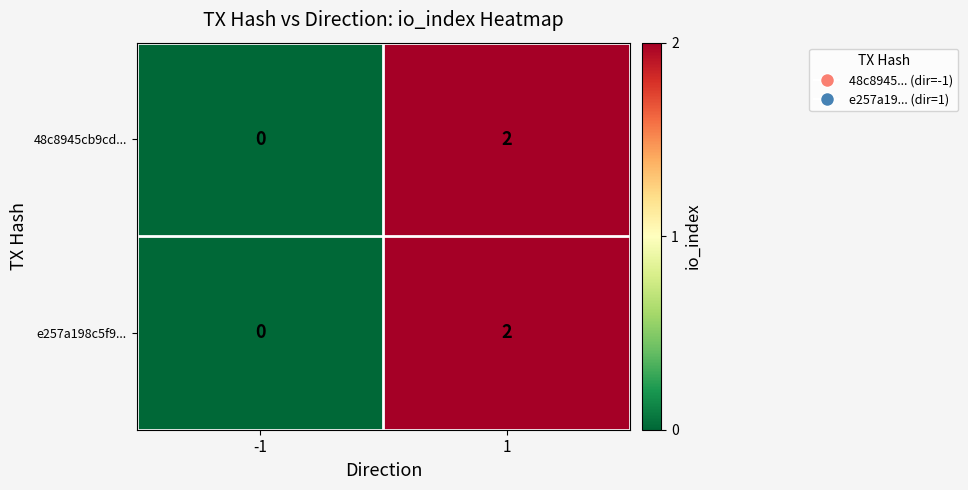

Count the number of categories in the chart.

2